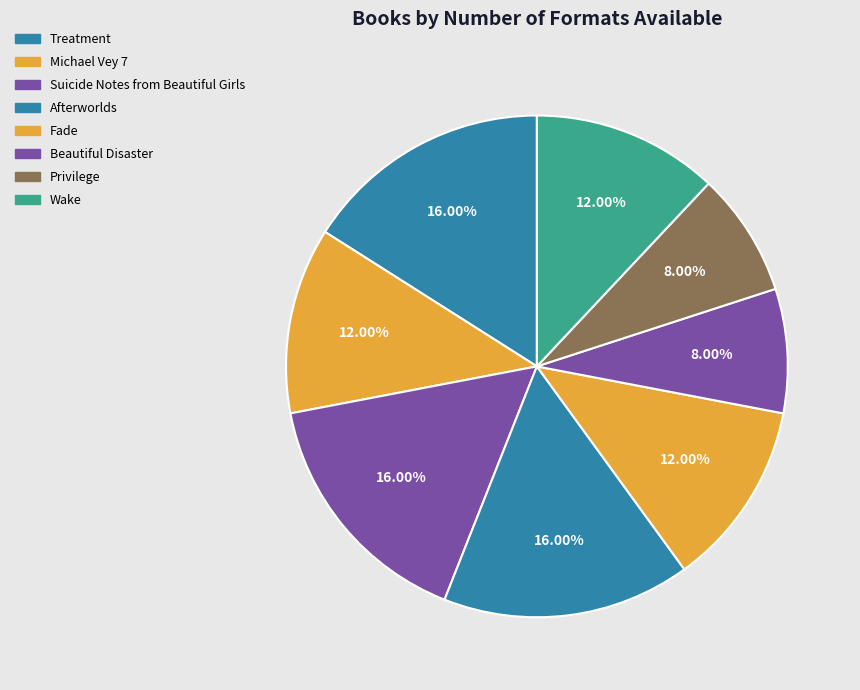

What percentage is the Afterworlds slice, to the nearest percent?

16%